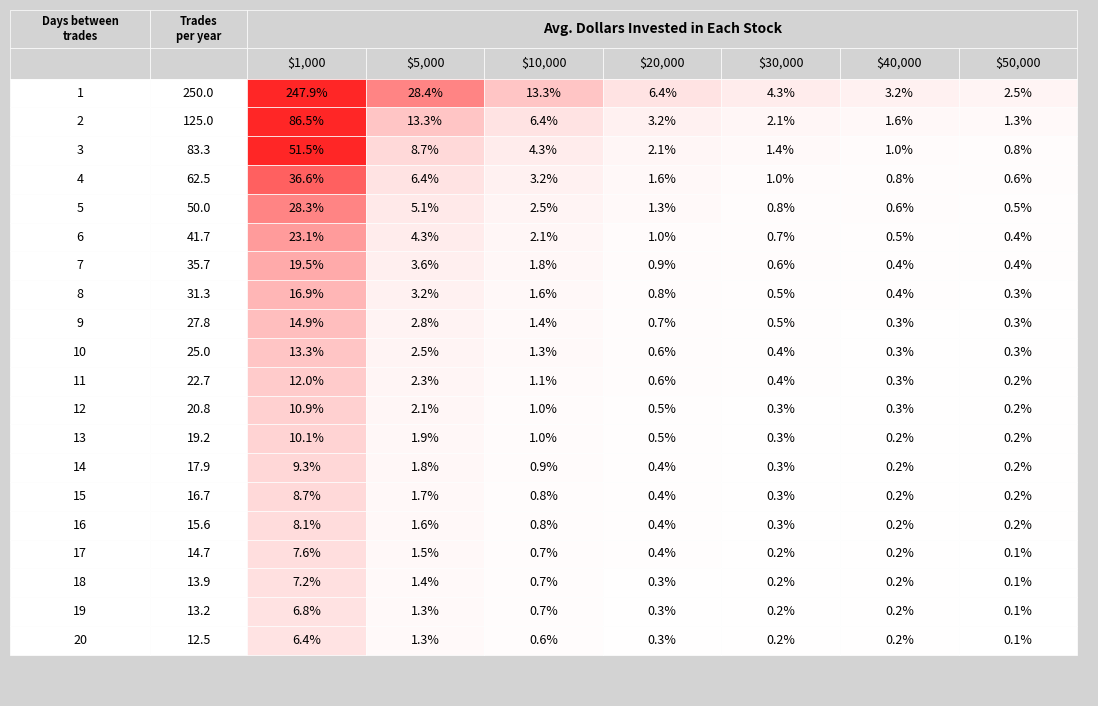

Reading right to left, transcribe all the data shown in this chart.

$1,000: 19=6.4	18=6.8	17=7.2	16=7.6	15=8.1	14=8.7	13=9.3	12=10.1	11=10.9	10=12.0	9=13.3	8=14.9	7=16.9	6=19.5	5=23.1	4=28.3	3=36.6	2=51.5	1=86.5	0=247.9
$5,000: 19=1.3	18=1.3	17=1.4	16=1.5	15=1.6	14=1.7	13=1.8	12=1.9	11=2.1	10=2.3	9=2.5	8=2.8	7=3.2	6=3.6	5=4.3	4=5.1	3=6.4	2=8.7	1=13.3	0=28.4
$10,000: 19=0.6	18=0.7	17=0.7	16=0.7	15=0.8	14=0.8	13=0.9	12=1.0	11=1.0	10=1.1	9=1.3	8=1.4	7=1.6	6=1.8	5=2.1	4=2.5	3=3.2	2=4.3	1=6.4	0=13.3
$20,000: 19=0.3	18=0.3	17=0.3	16=0.4	15=0.4	14=0.4	13=0.4	12=0.5	11=0.5	10=0.6	9=0.6	8=0.7	7=0.8	6=0.9	5=1.0	4=1.3	3=1.6	2=2.1	1=3.2	0=6.4
$30,000: 19=0.2	18=0.2	17=0.2	16=0.2	15=0.3	14=0.3	13=0.3	12=0.3	11=0.3	10=0.4	9=0.4	8=0.5	7=0.5	6=0.6	5=0.7	4=0.8	3=1.0	2=1.4	1=2.1	0=4.3
$40,000: 19=0.2	18=0.2	17=0.2	16=0.2	15=0.2	14=0.2	13=0.2	12=0.2	11=0.3	10=0.3	9=0.3	8=0.3	7=0.4	6=0.4	5=0.5	4=0.6	3=0.8	2=1.0	1=1.6	0=3.2
$50,000: 19=0.1	18=0.1	17=0.1	16=0.1	15=0.2	14=0.2	13=0.2	12=0.2	11=0.2	10=0.2	9=0.3	8=0.3	7=0.3	6=0.4	5=0.4	4=0.5	3=0.6	2=0.8	1=1.3	0=2.5